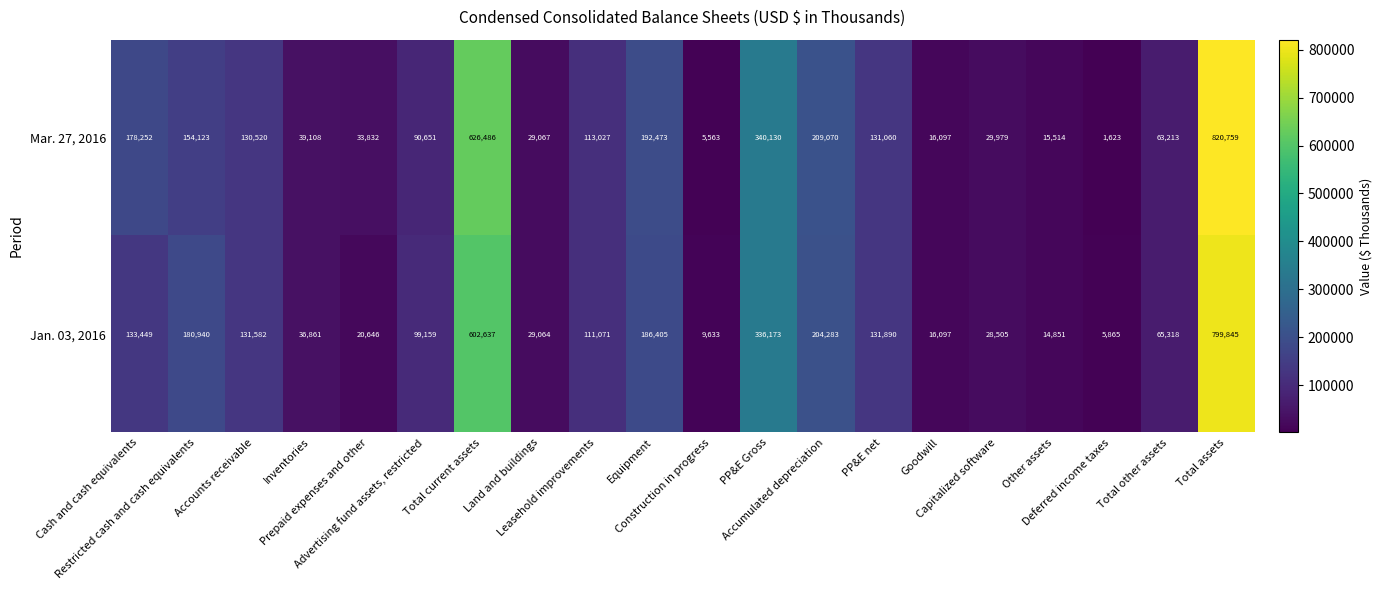

What is the difference between the second highest and second lowest values in the Mar. 27, 2016 series?

620923